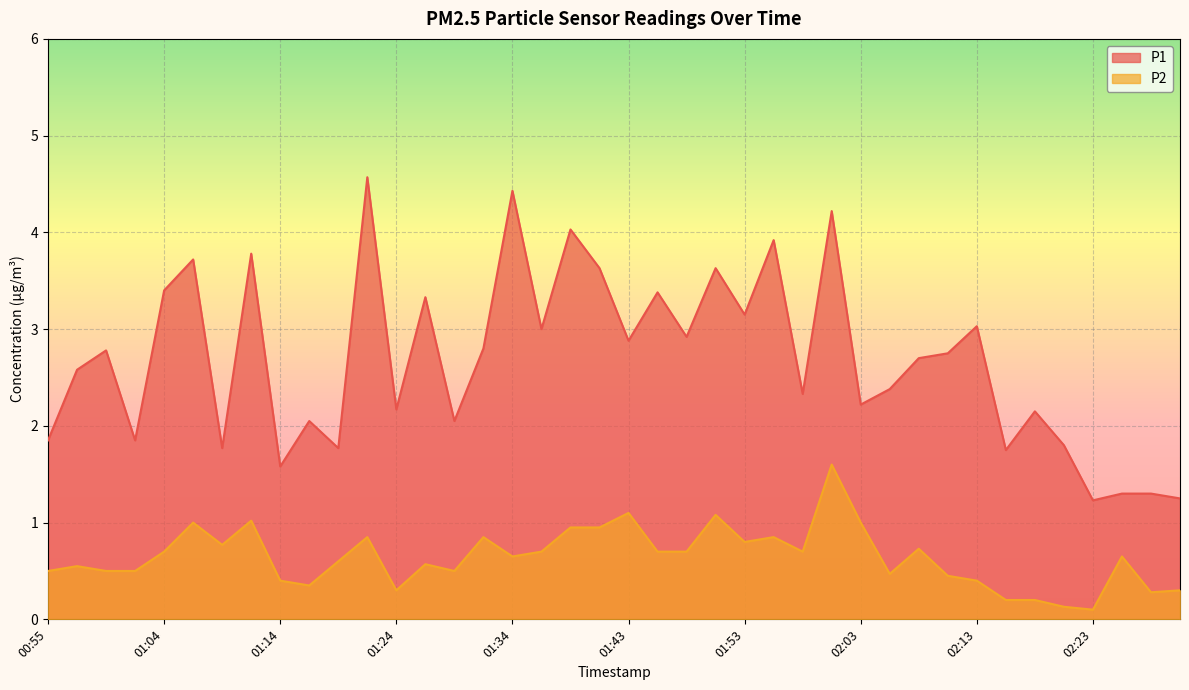

True or false: P2 has more than 2 points higher than both neighbors.

True